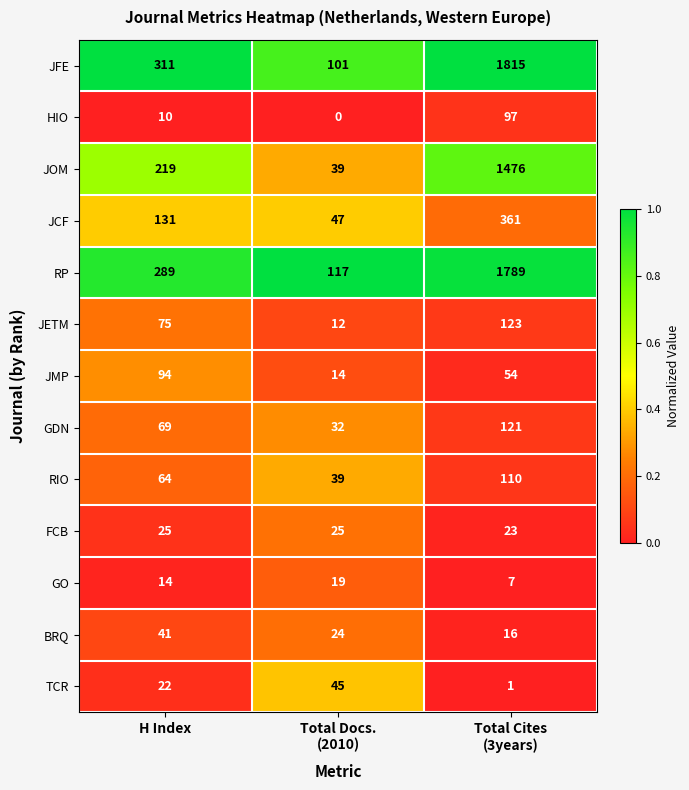

What is the difference between the maximum and minimum values in the TCR series?

44